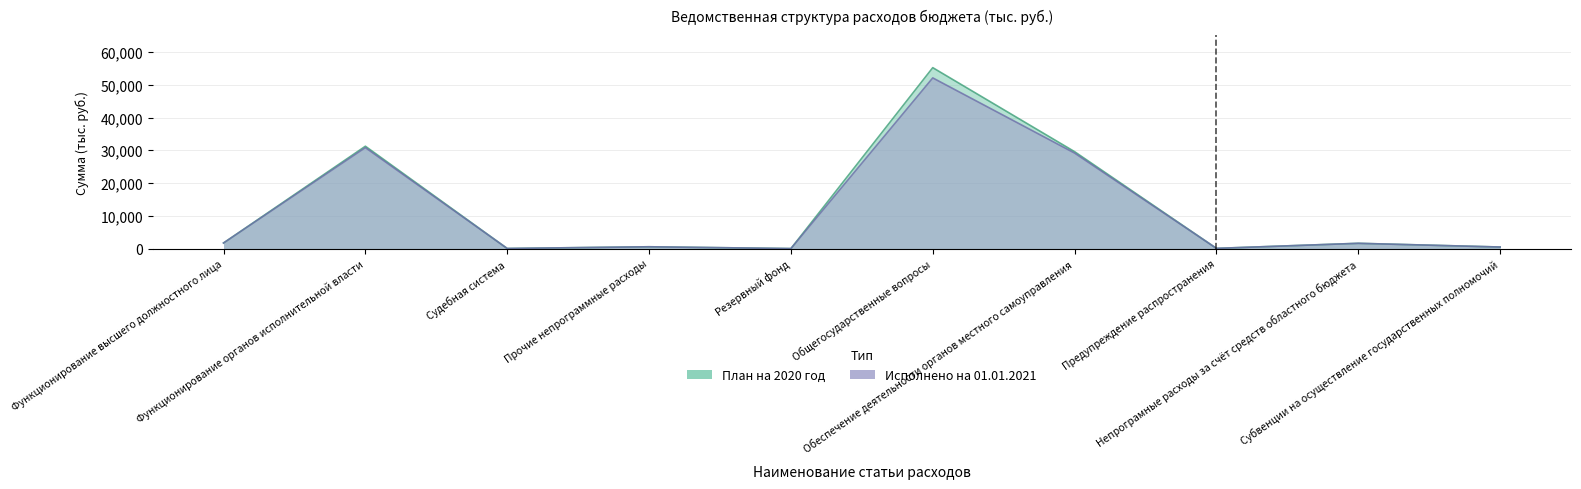

Which series has the largest total across all categories?

План на 2020 год